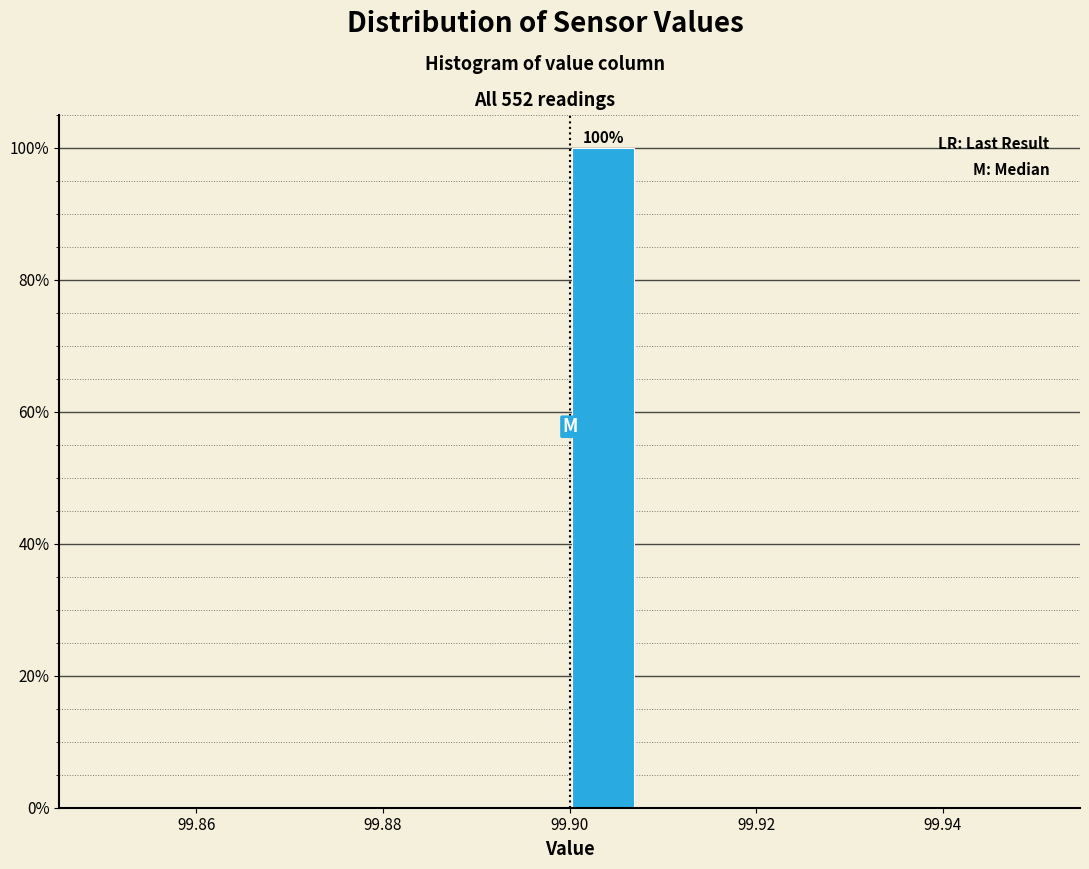

Read against the x-axis, roughly where is the centre of the tallest bar?

99.904